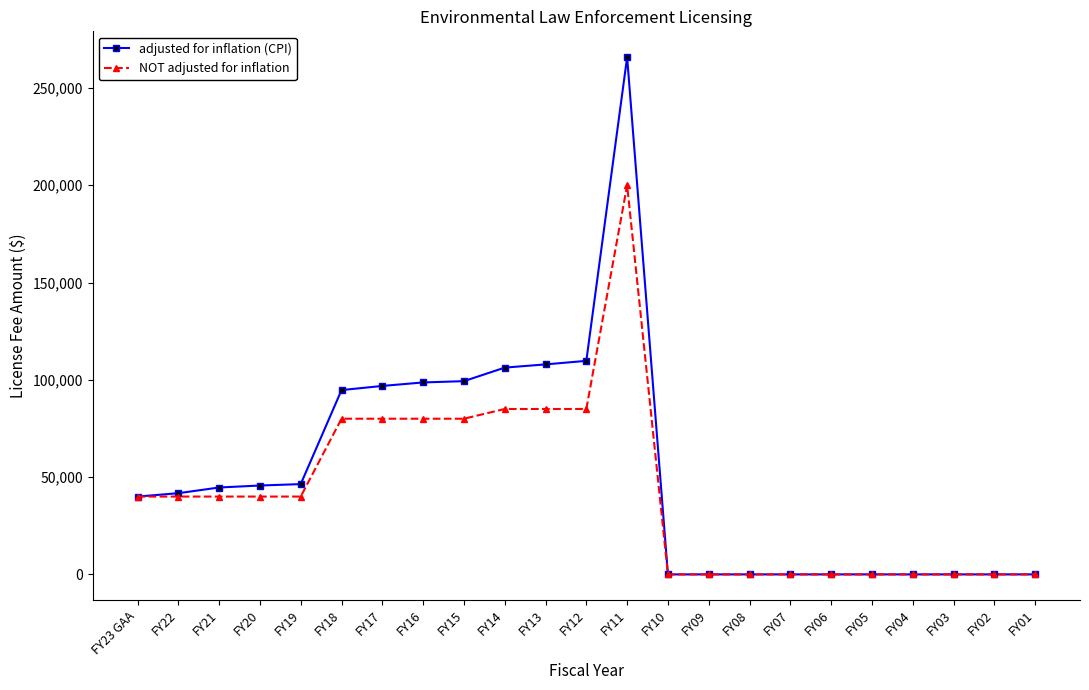

What is the average value of the adjusted for inflation (CPI) series?

52073